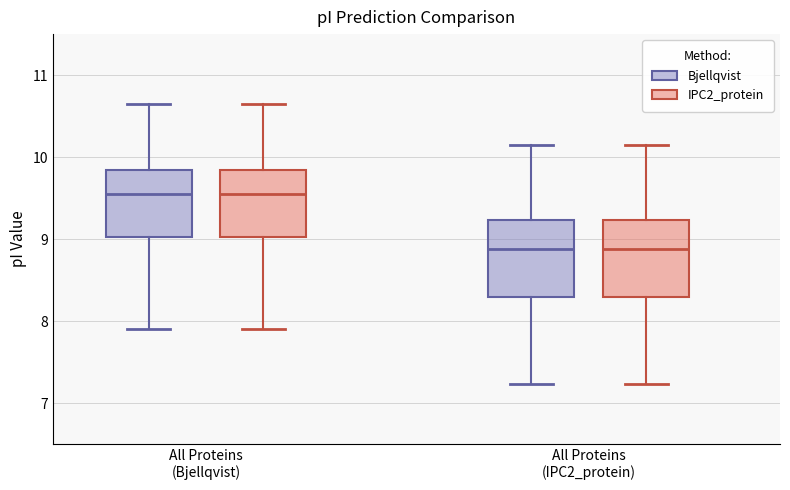

Where does the lower whisker of the box for All Proteins (Bjellqvist) (IPC2_protein) end on the y-axis? The values are not printed on the chart, so give them approximately, as read against the axis.

7.9